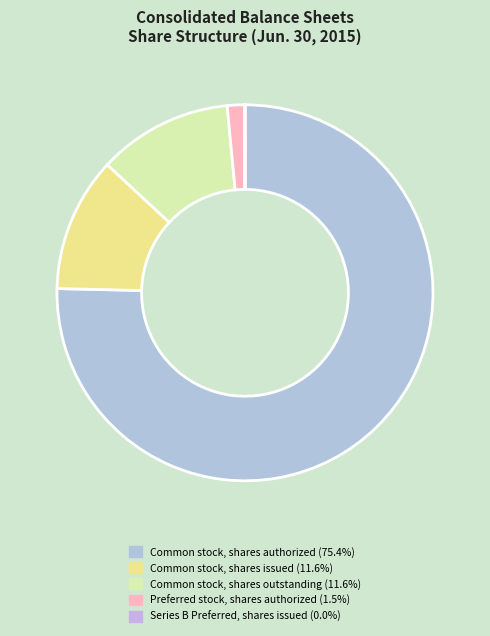

What percentage is the Common stock, shares issued slice, to the nearest percent?

12%